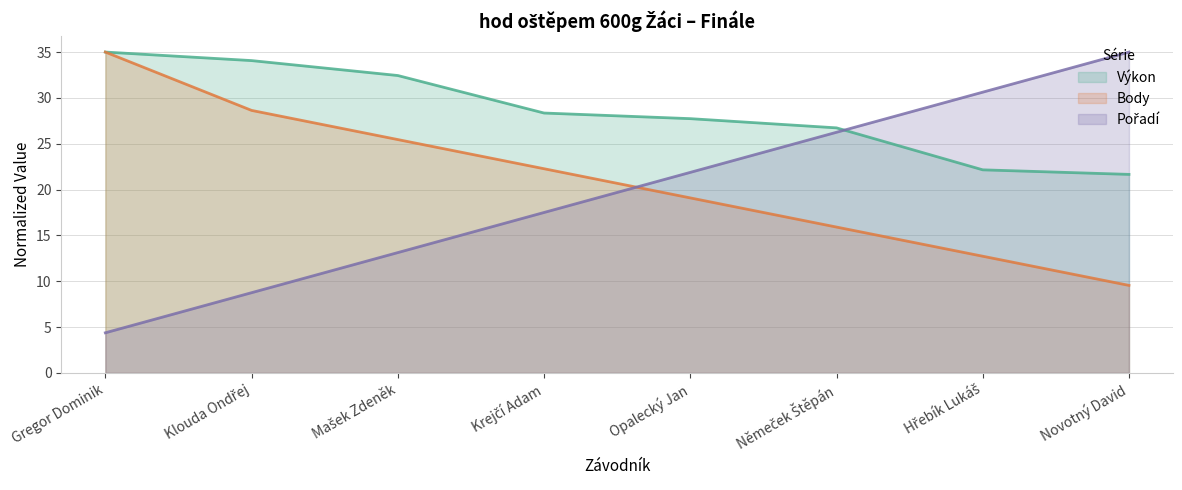

Is the value of Výkon at Mašek Zdeněk greater than the value of Pořadí at Opalecký Jan?

Yes